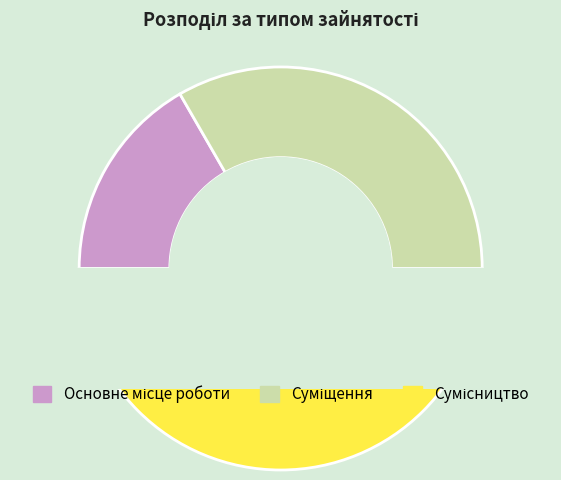

What percentage is the Основне місце роботи slice, to the nearest percent?

17%